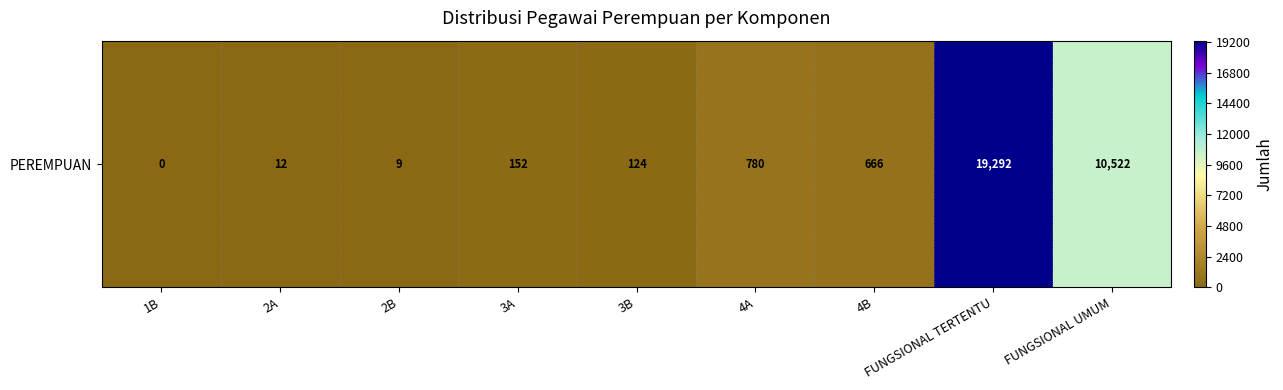

What is the change in value from 2A to 4B?

+654